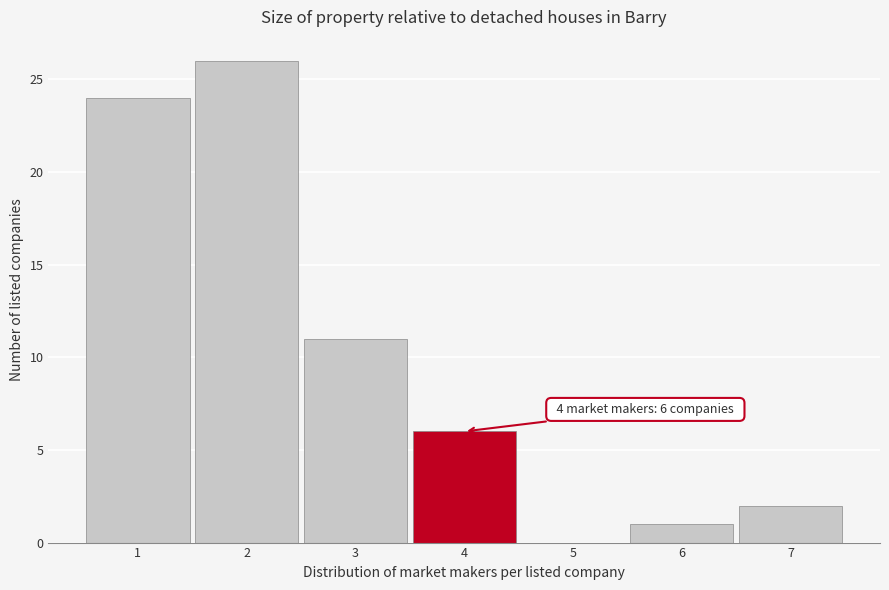

Over which range of the x-axis is the bar tallest?

1.5 to 2.5